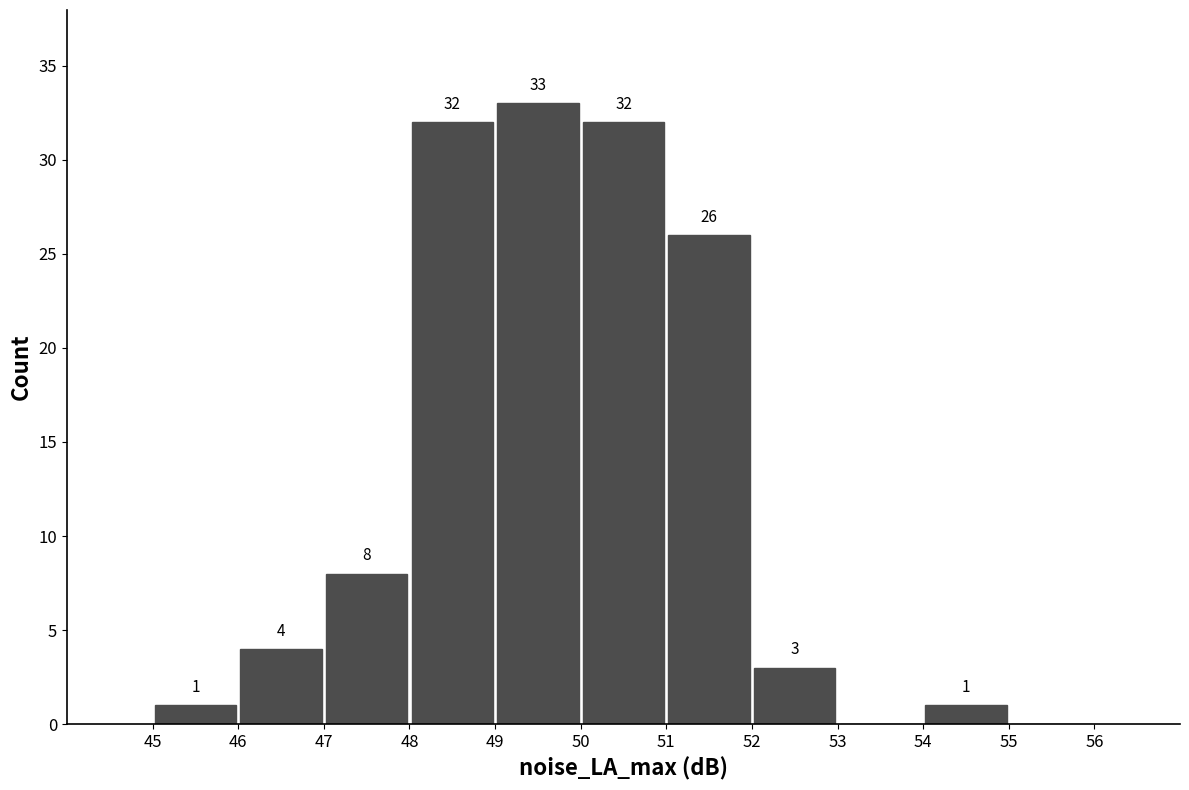

Which range on the x-axis has the tallest bar?

49 to 50